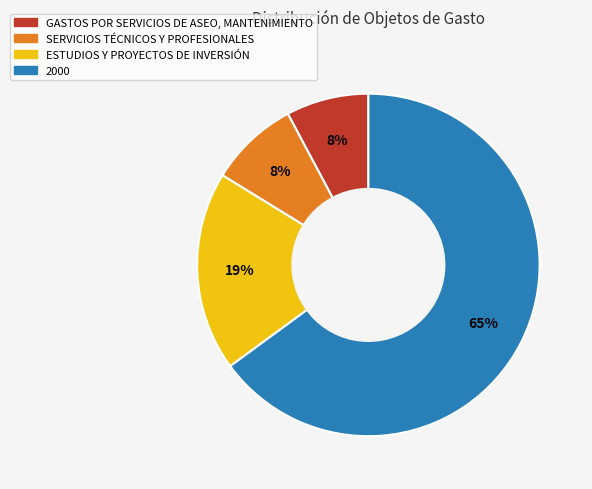

How many segments does this pie chart have?

4